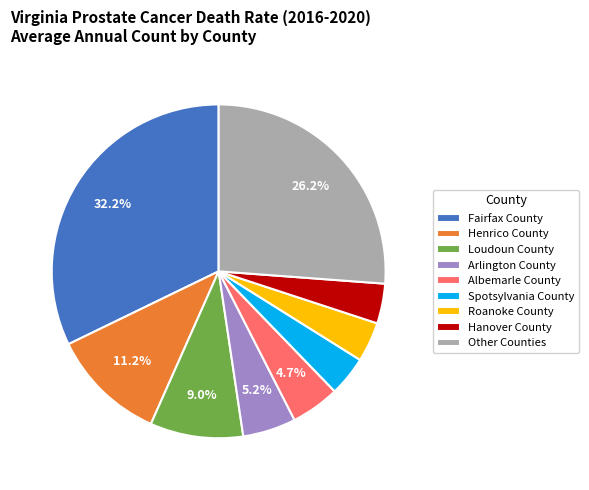

Count the number of slices in the pie.

9